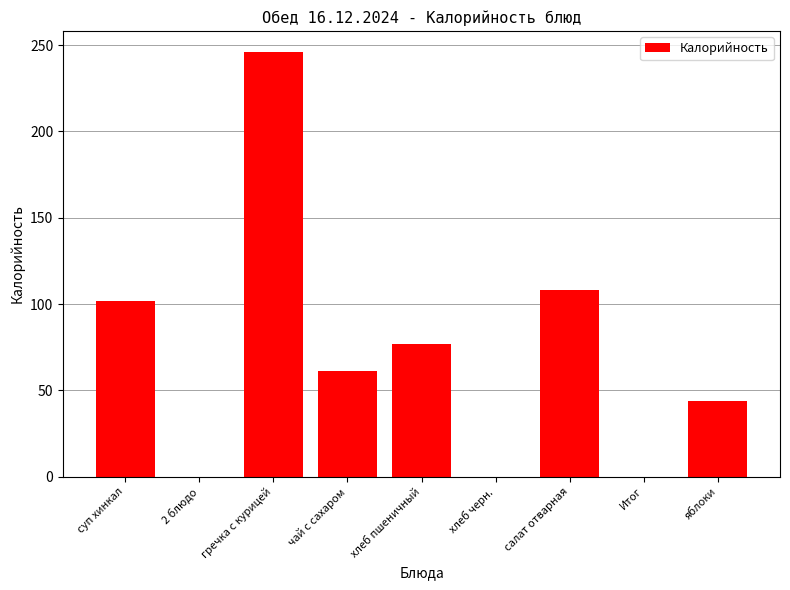

Which label corresponds to the largest value in the chart?

гречка с курицей